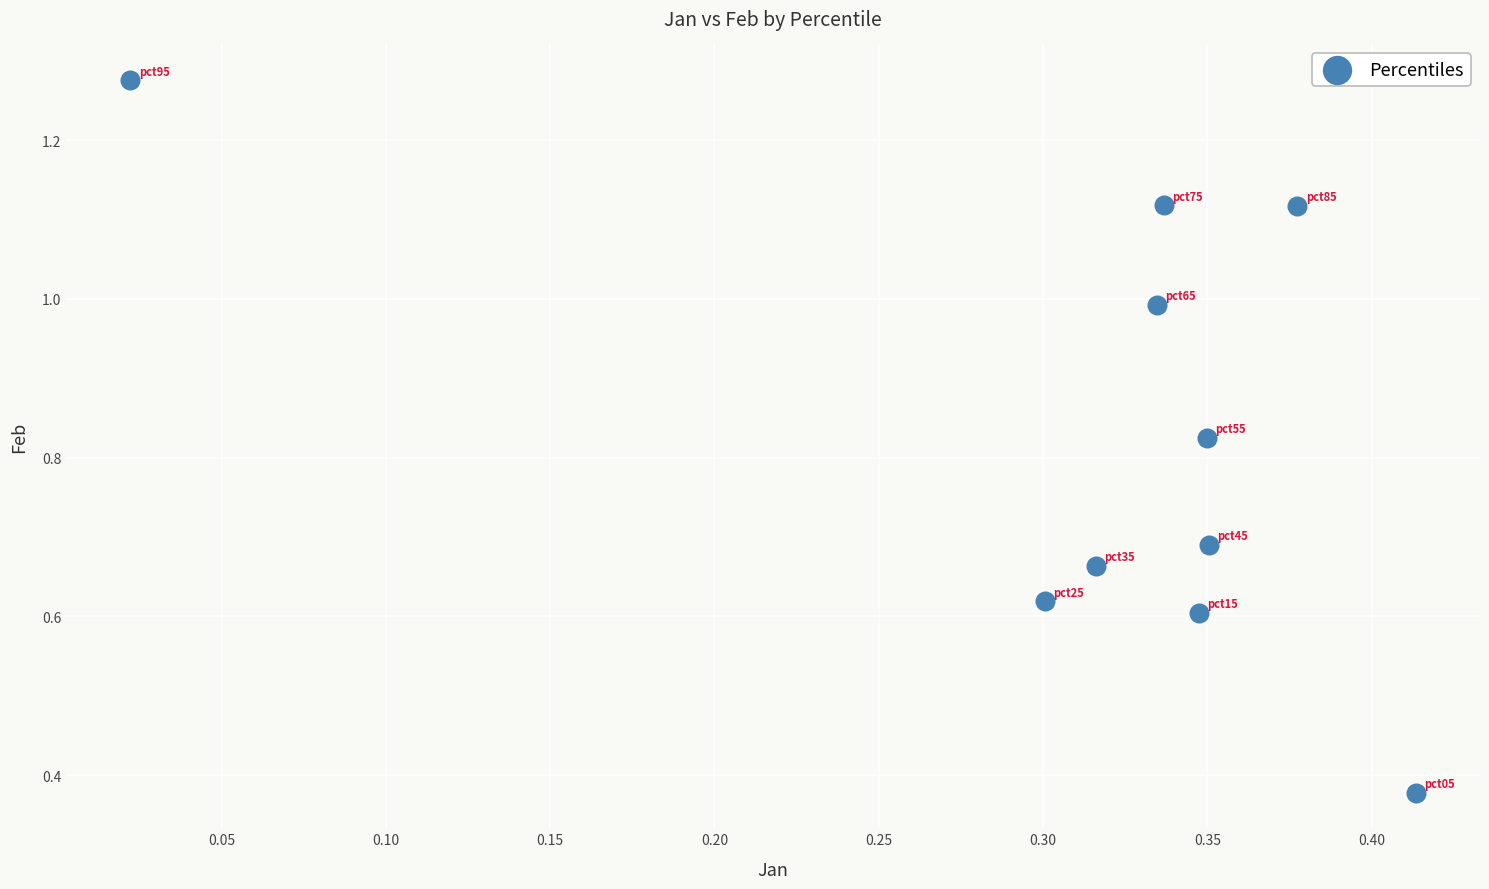

What is the average X value?

0.3